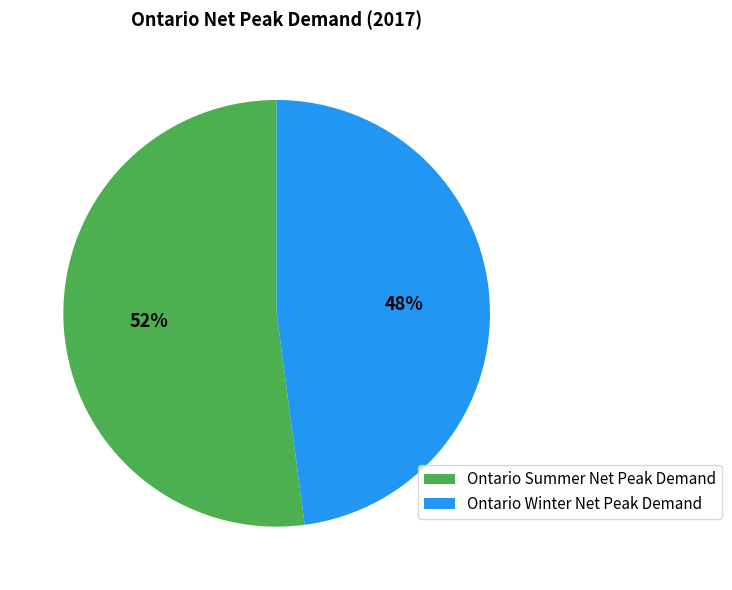

Do Ontario Summer Net Peak Demand and Ontario Winter Net Peak Demand together represent more than half of the pie?

Yes